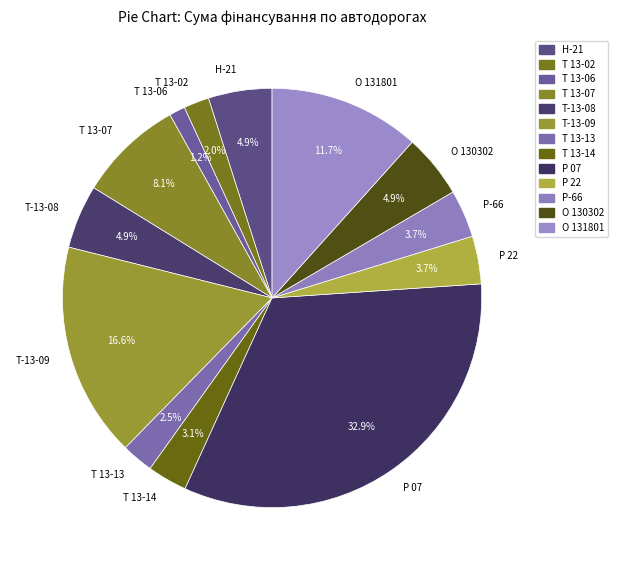

What portion of the pie excludes Т 13-14?

96.9%